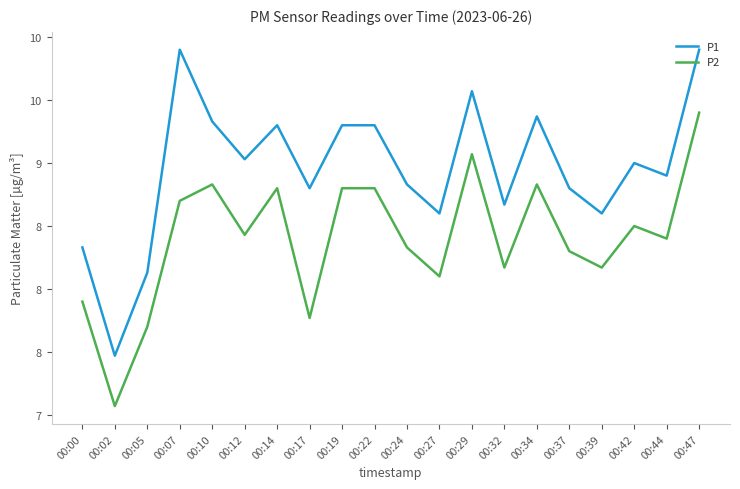

The P2 series shows 3.3 at 00:22. True or false?

False